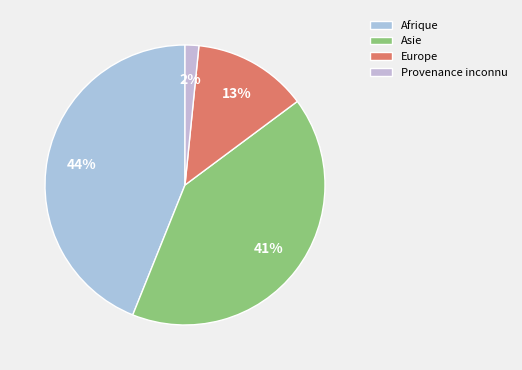

Do Europe and Afrique together represent more than half of the pie?

Yes